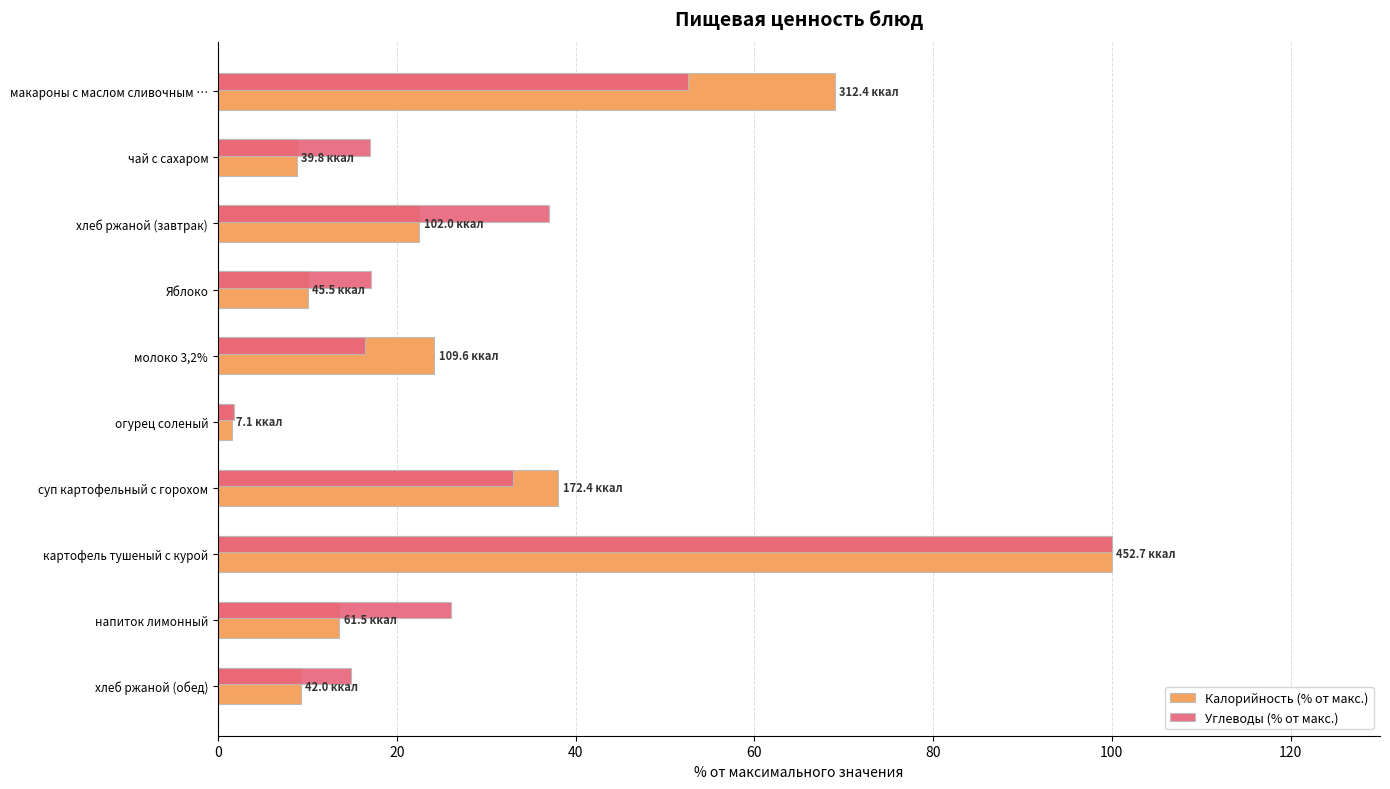

What is the average value of the Калорийность (% от макс.) series?

29.7